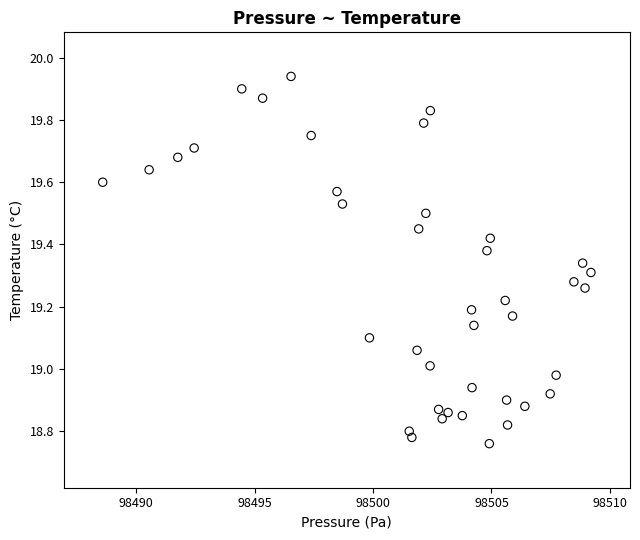

What is the range of X values (max minus min)?

20.6